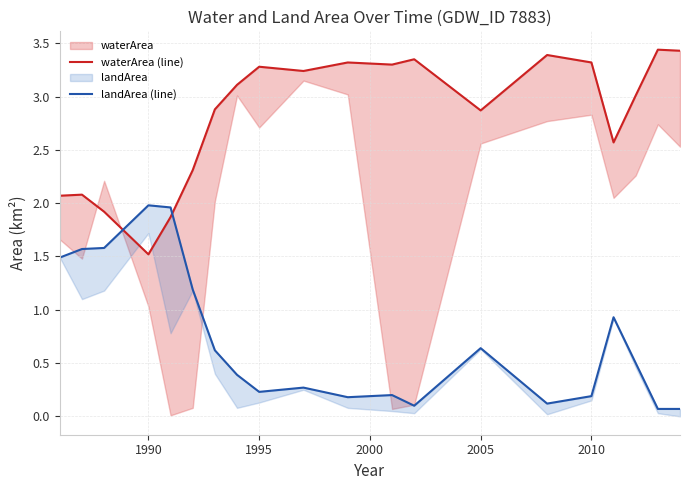

How many interior local valleys does the landArea (line) series have?

4